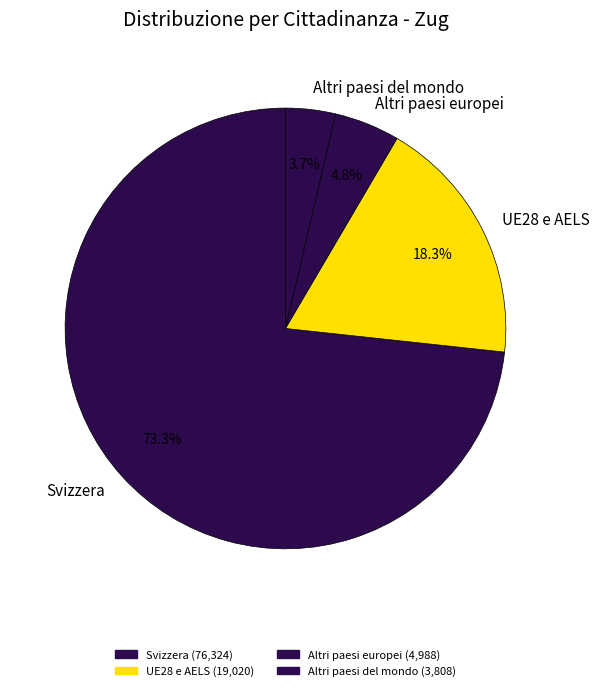

Does any single category account for the majority?

Yes